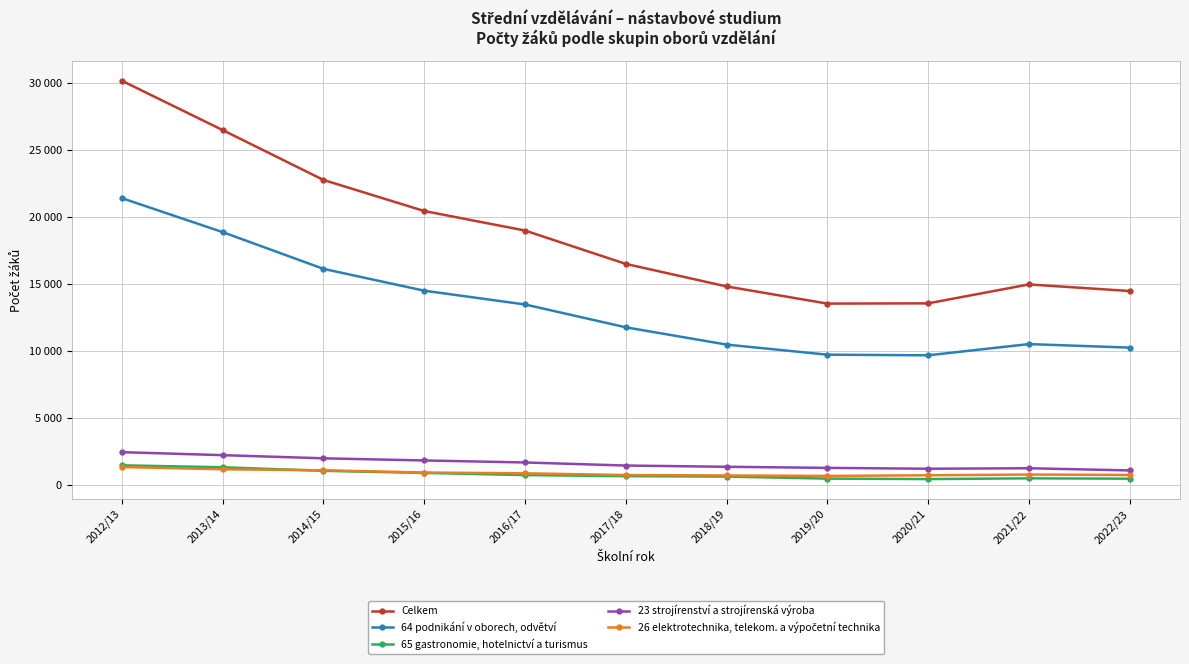

Does the chart have visible grid lines?

Yes